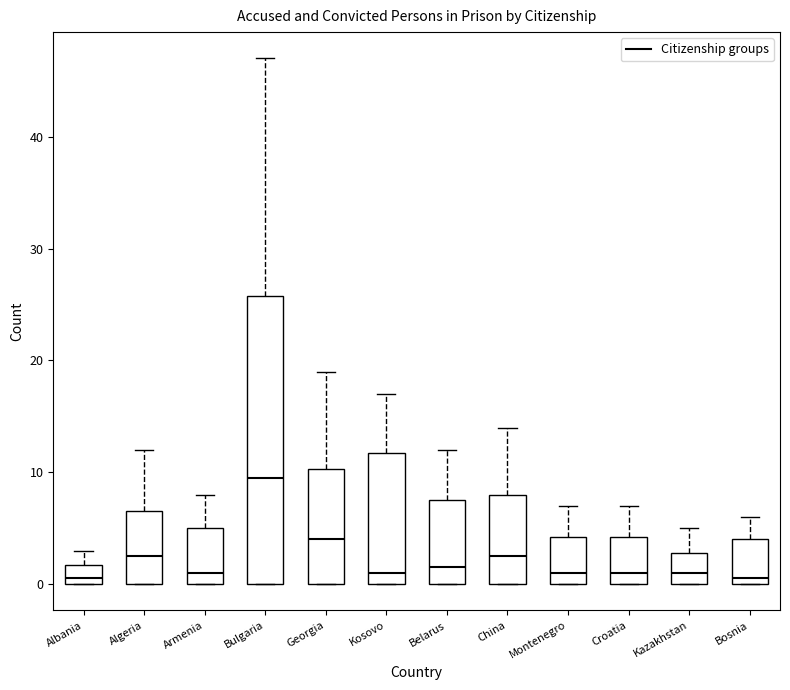

Reading left to right, transcribe this box plot: for each box, give where its median line is, the range the box spans, and where its two whiskers end, as read against the y-axis. The values are not printed on the chart, so give them approximately, as read against the axis.

Albania: median 1, box 0 to 2, whiskers 0 to 3
Algeria: median 3, box 0 to 7, whiskers 0 to 12
Armenia: median 1, box 0 to 5, whiskers 0 to 8
Bulgaria: median 10, box 0 to 26, whiskers 0 to 47
Georgia: median 4, box 0 to 10, whiskers 0 to 19
Kosovo: median 1, box 0 to 12, whiskers 0 to 17
Belarus: median 2, box 0 to 8, whiskers 0 to 12
China: median 3, box 0 to 8, whiskers 0 to 14
Montenegro: median 1, box 0 to 4, whiskers 0 to 7
Croatia: median 1, box 0 to 4, whiskers 0 to 7
Kazakhstan: median 1, box 0 to 3, whiskers 0 to 5
Bosnia: median 1, box 0 to 4, whiskers 0 to 6